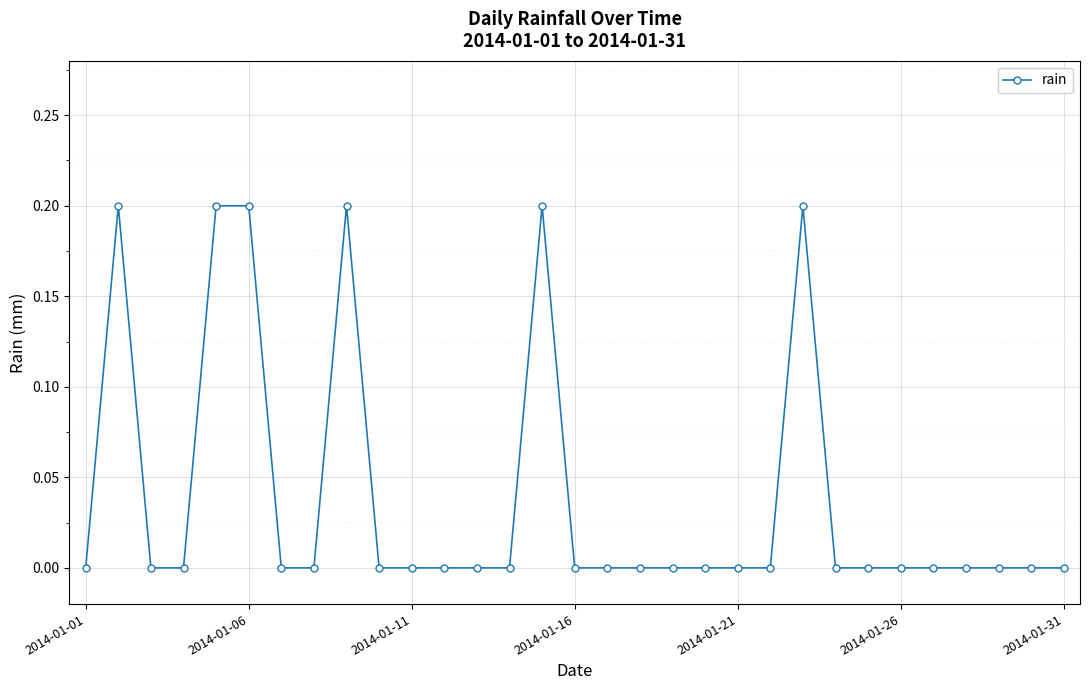

Is this an area chart (filled region under the line)?

No